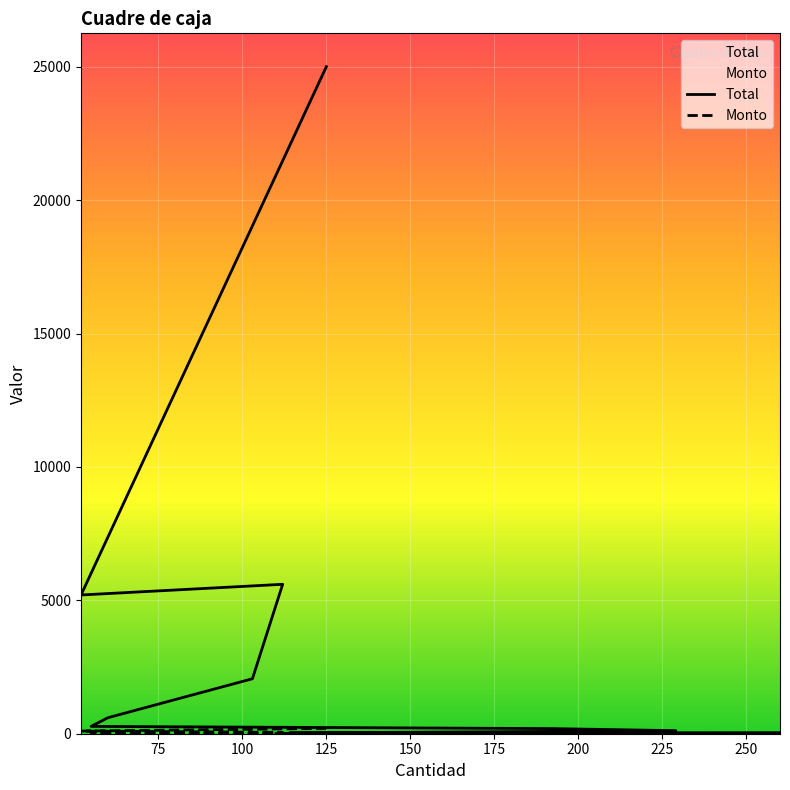

What is the difference between the second highest and minimum values in the Total series?

5594.5